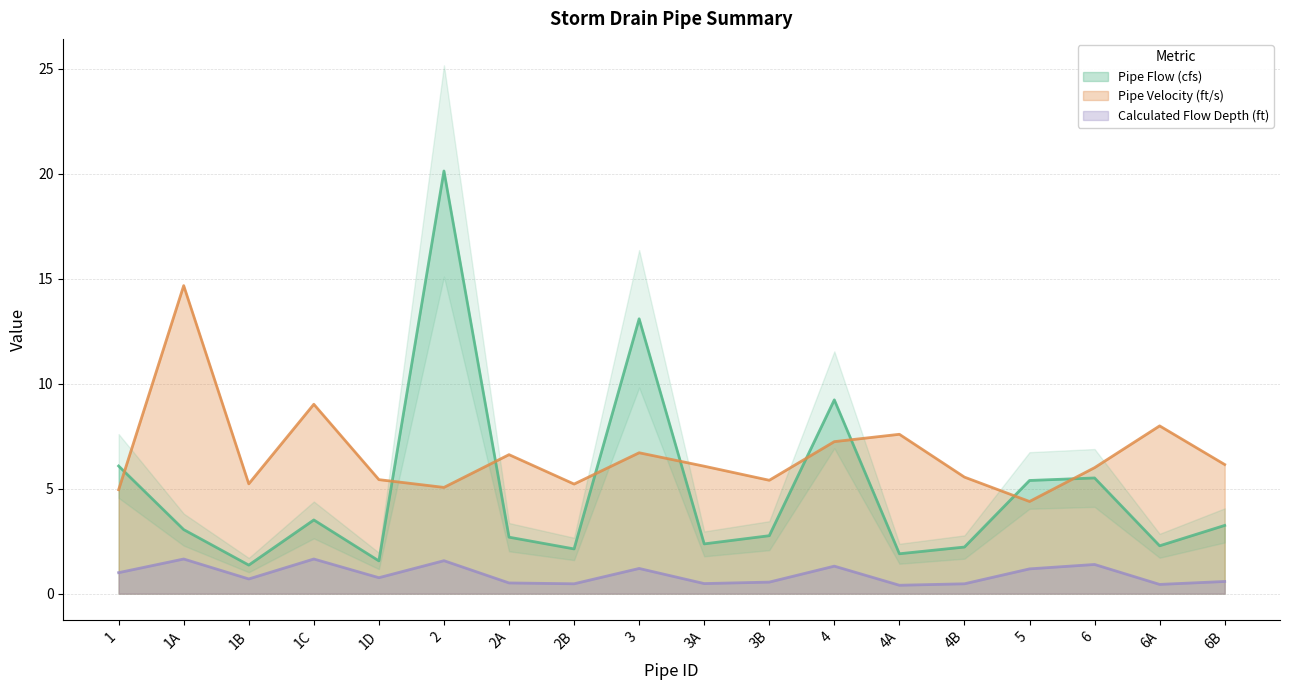

What is the total value across all series at 1B?

7.3